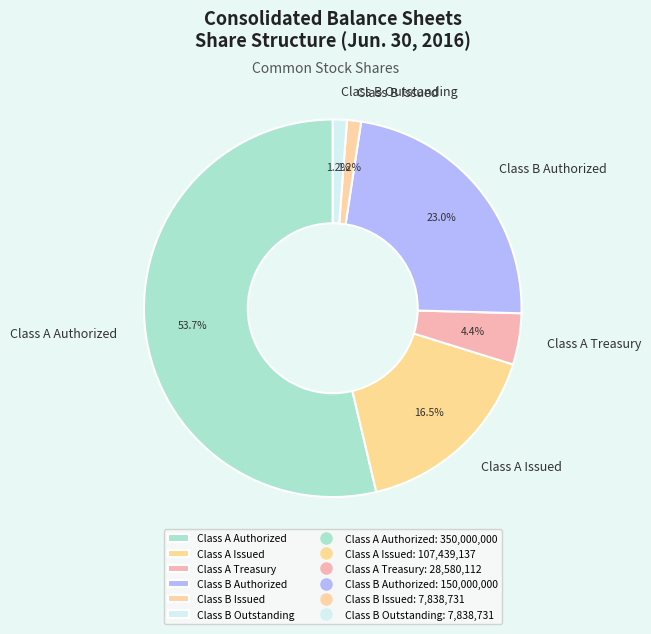

Which category has the biggest portion of the pie?

Class A Authorized